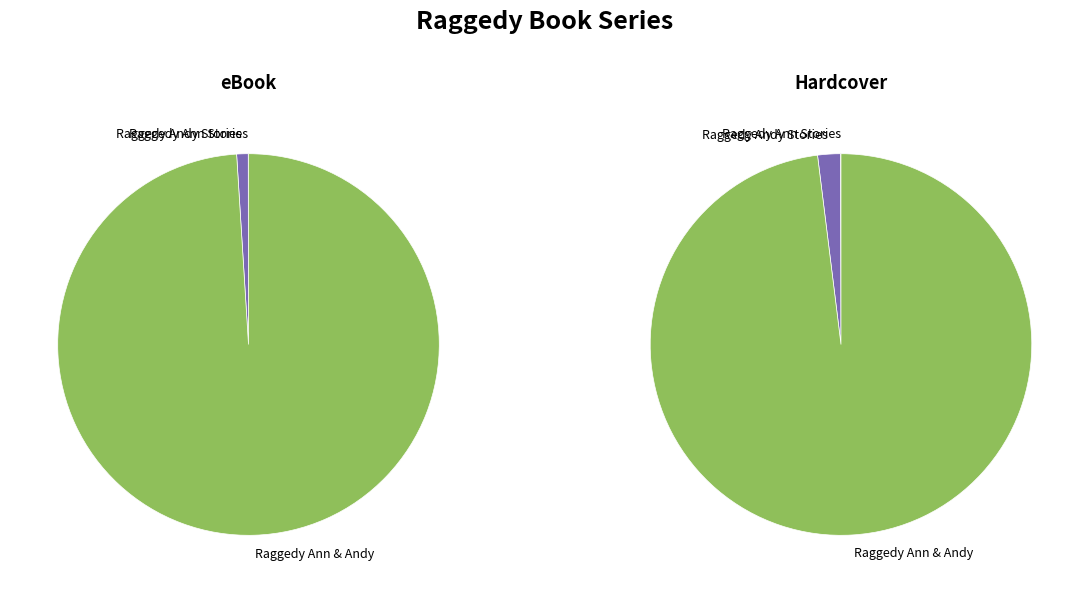

Count the number of slices in the pie.

3